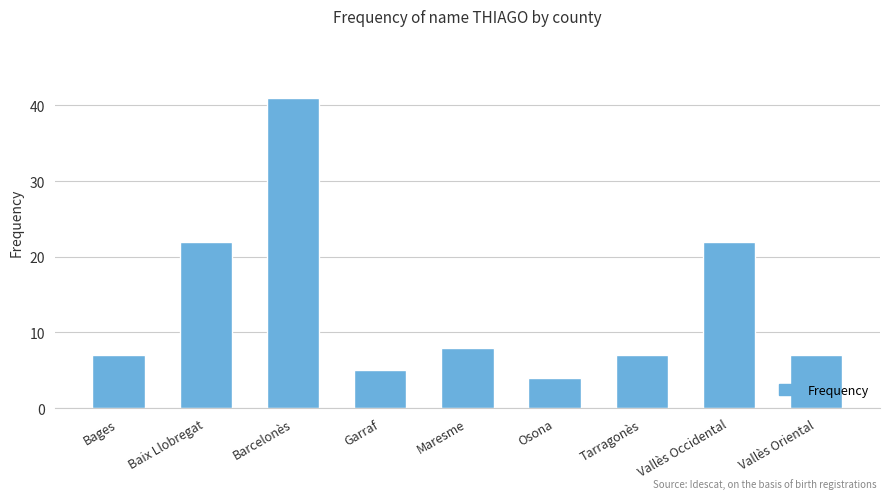

What is the label of the 4th bar from the right?

Osona